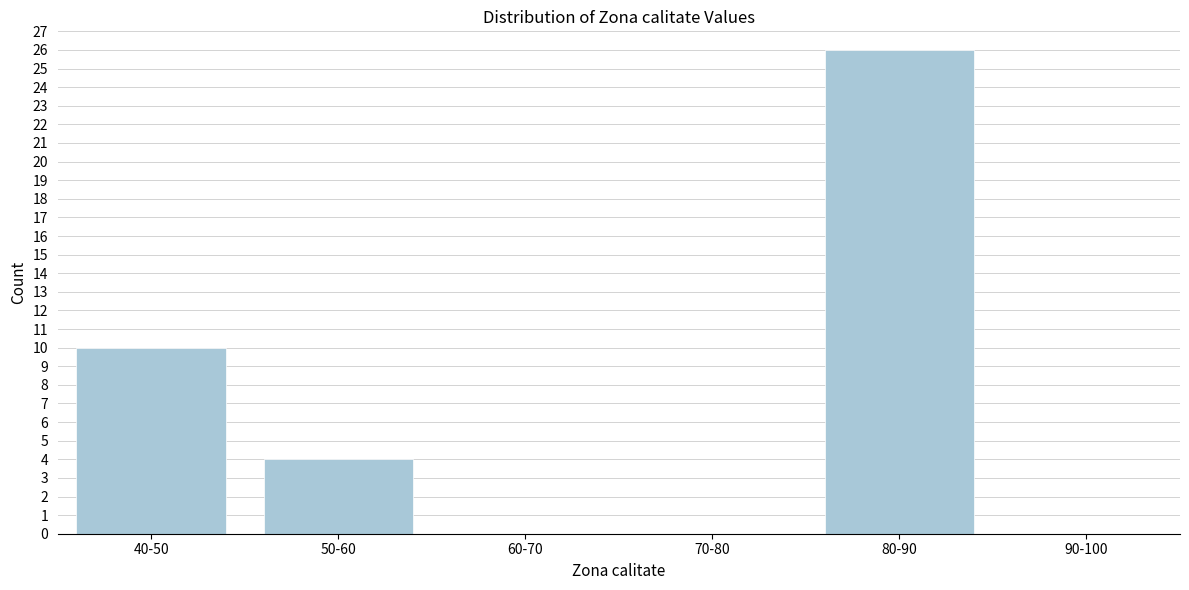

Reading left to right, extract all data points from this chart.

40-50=10	50-60=4	60-70=0	70-80=0	80-90=26	90-100=0